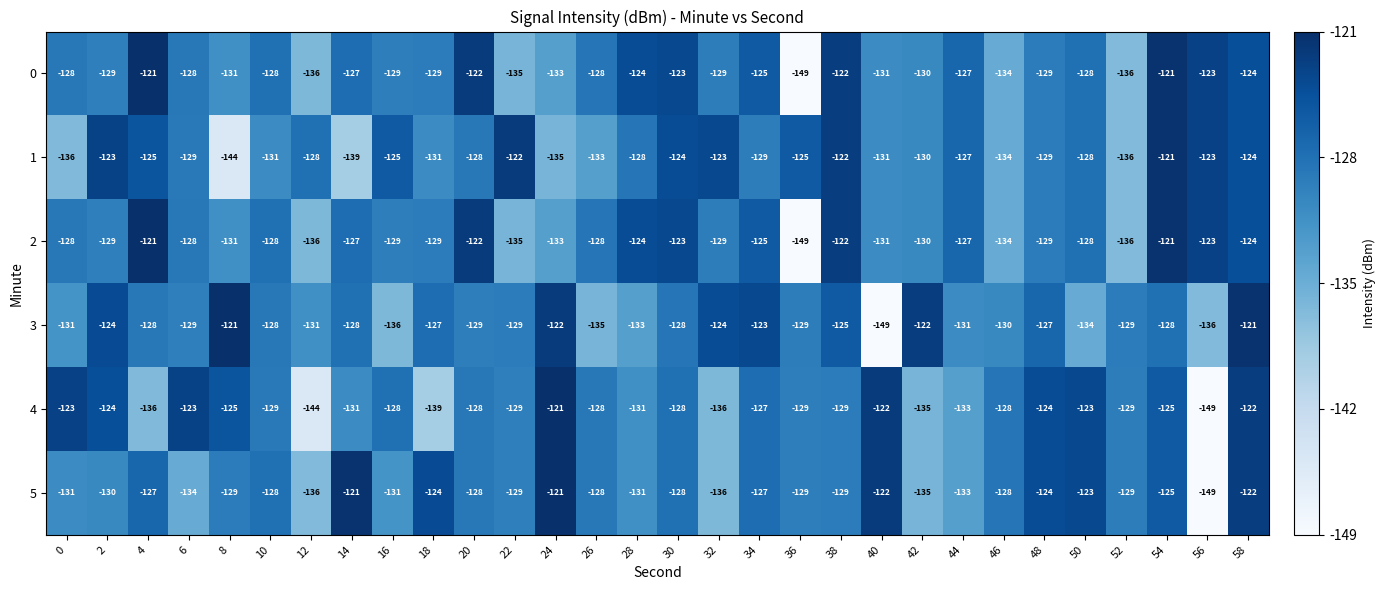

What is the minimum value for 4?

-149